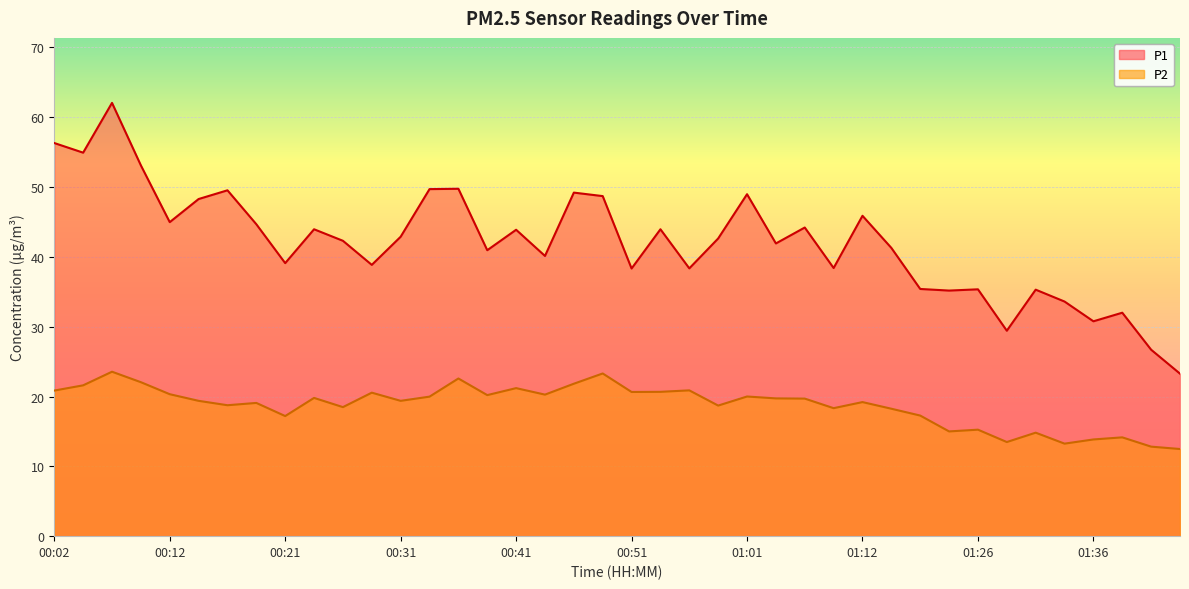

Which series has the largest total across all categories?

P1